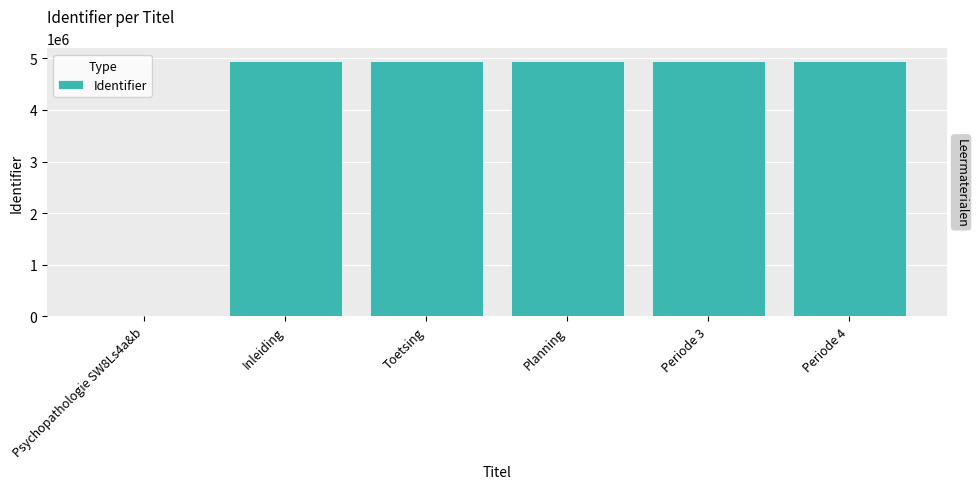

Rank the categories by value from lowest to highest.

Psychopathologie SW8Ls4a&b, Inleiding, Toetsing, Planning, Periode 3, Periode 4